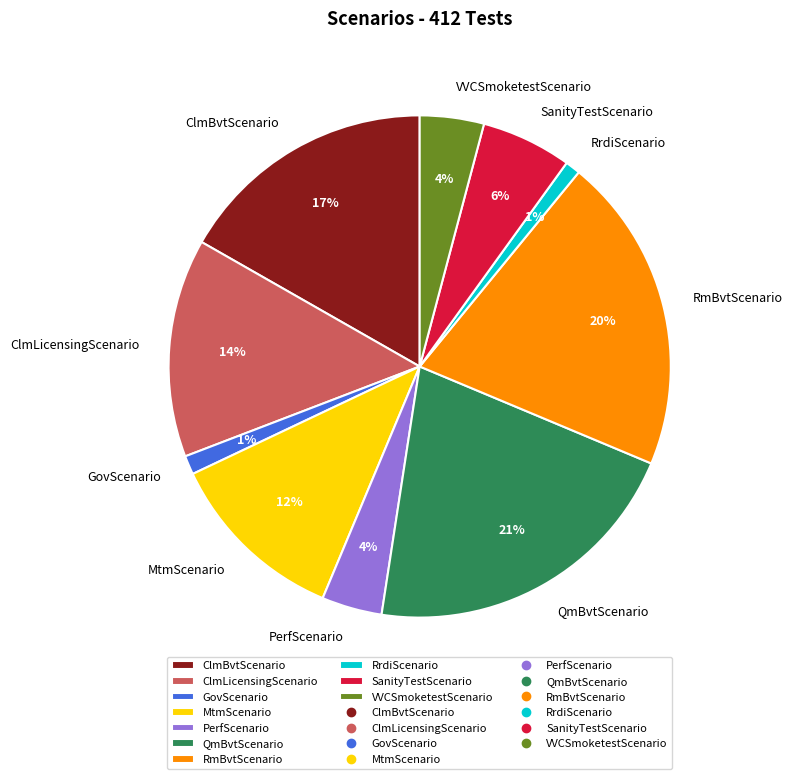

Is there a majority slice in this chart?

No